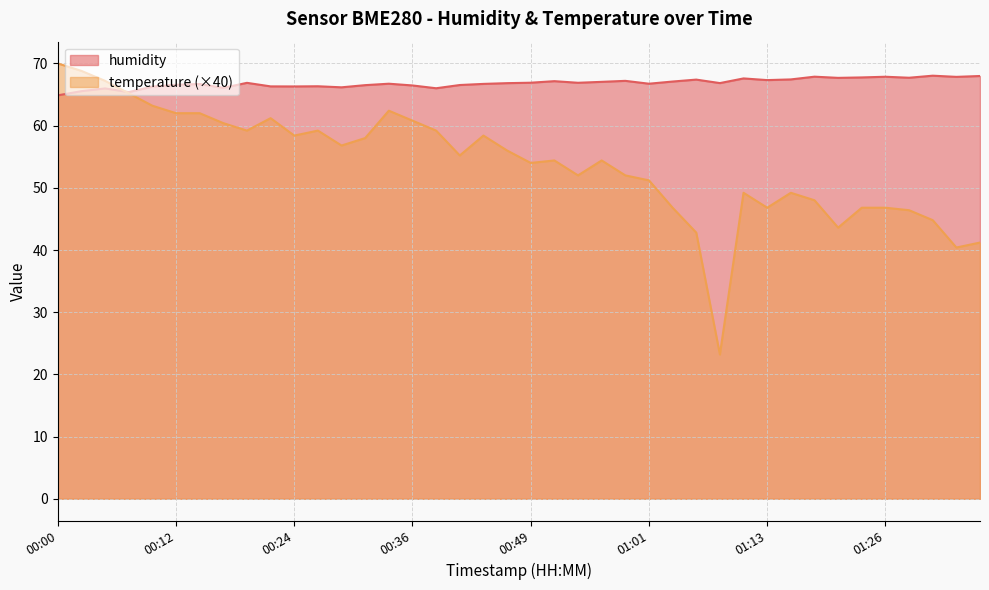

What are all the series names shown in the legend?

humidity, temperature (×40)